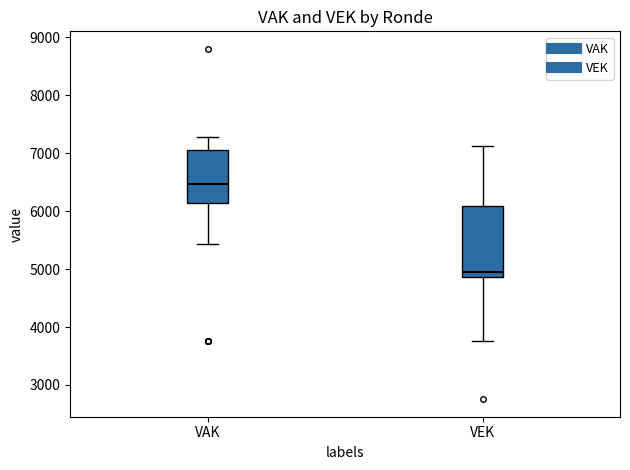

Reading left to right, transcribe this box plot: for each box, give where its median line is, the range the box spans, and where its two whiskers end, as read against the y-axis. The values are not printed on the chart, so give them approximately, as read against the axis.

VAK: median 6500, box 6100 to 7100, whiskers 5400 to 7300
VEK: median 5000, box 4900 to 6100, whiskers 3800 to 7100